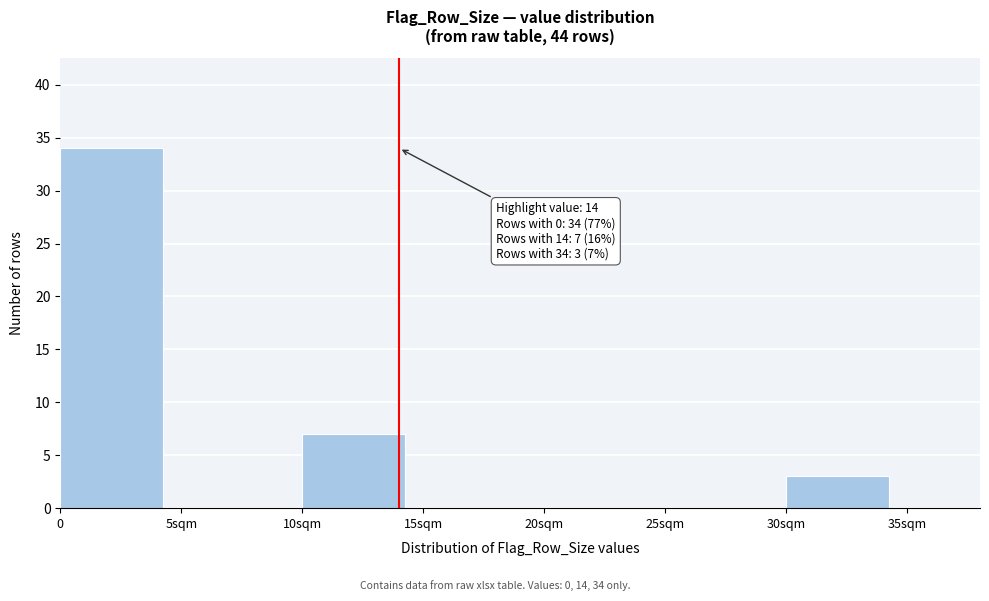

Reading left to right, extract all data points from this chart.

0=34	5sqm=0	10sqm=7	15sqm=0	20sqm=0	25sqm=0	30sqm=3